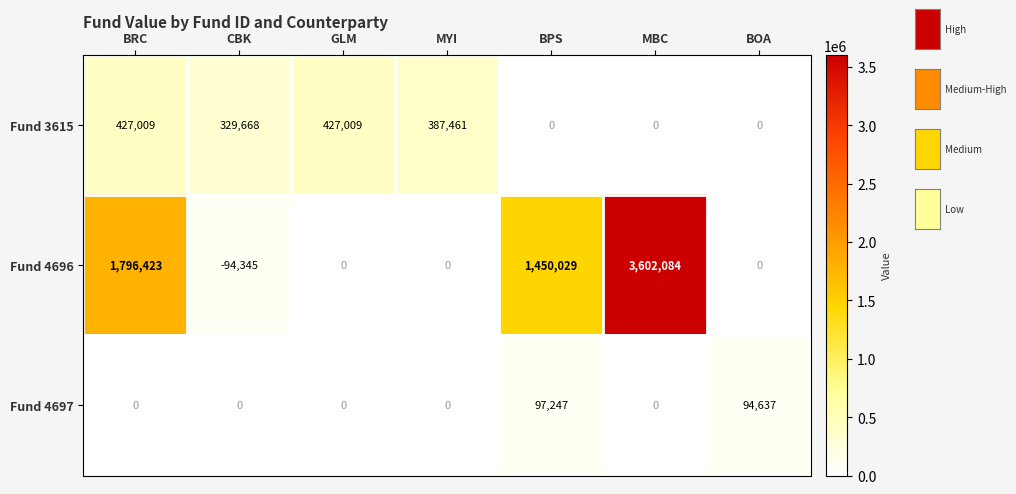

How many data points does each series have?

7